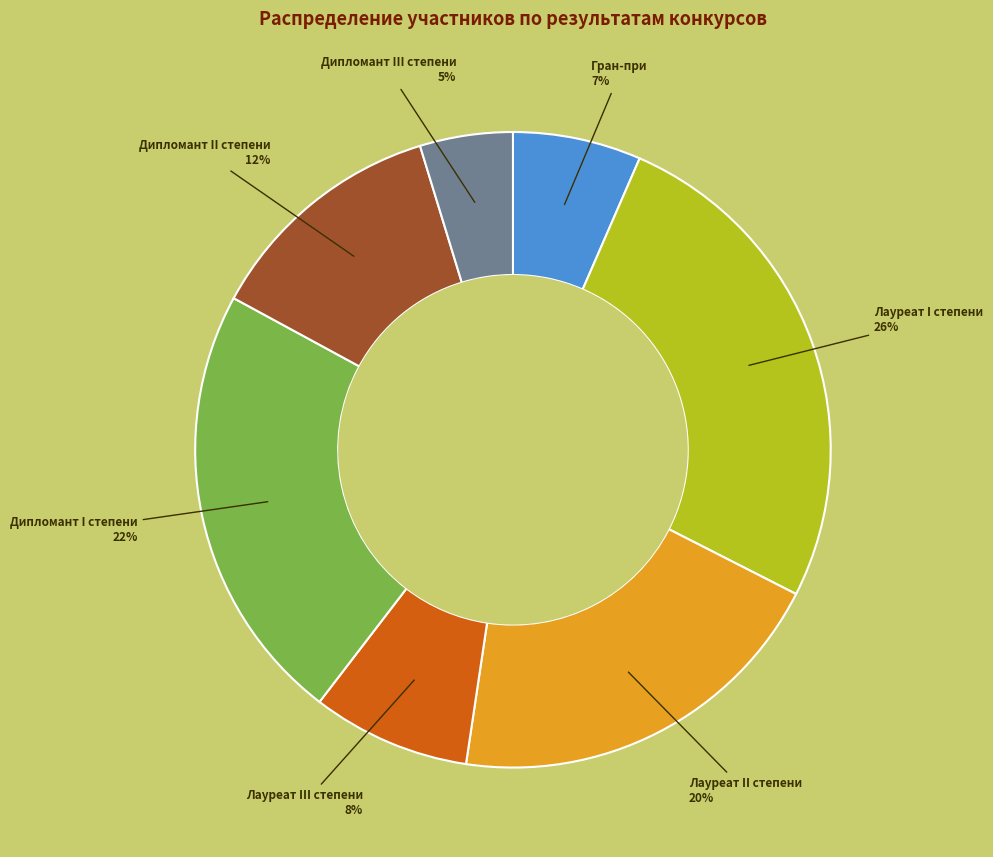

Which category has the smallest portion of the pie?

Дипломант III степени